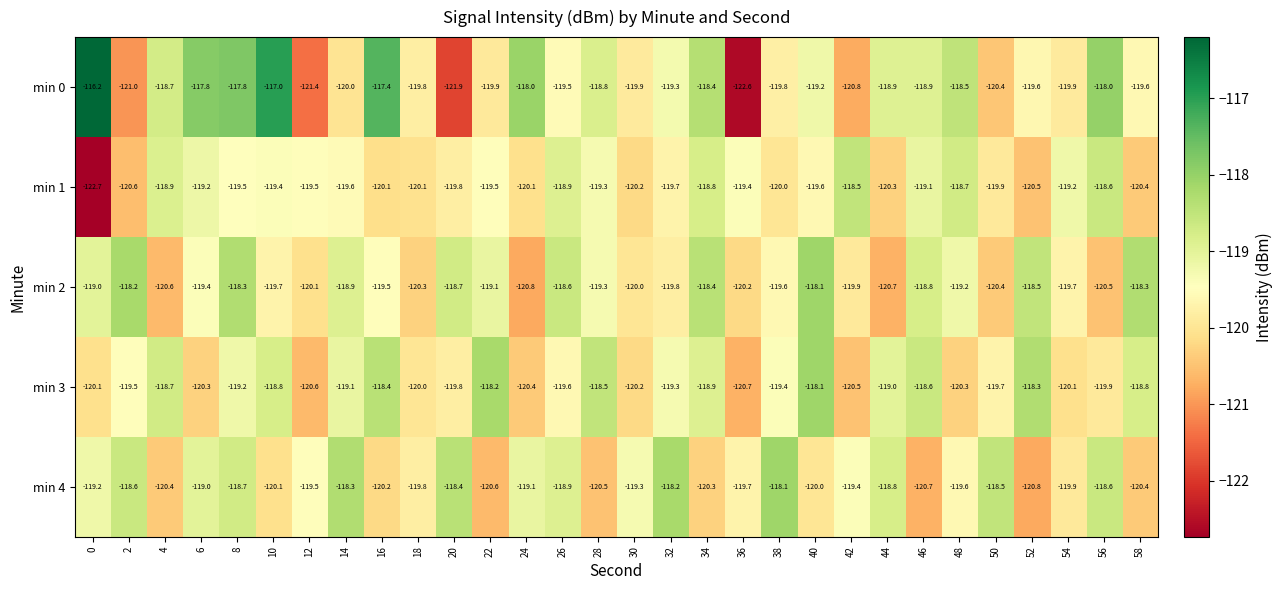

The min 1 series shows -35.1 at 52. True or false?

False